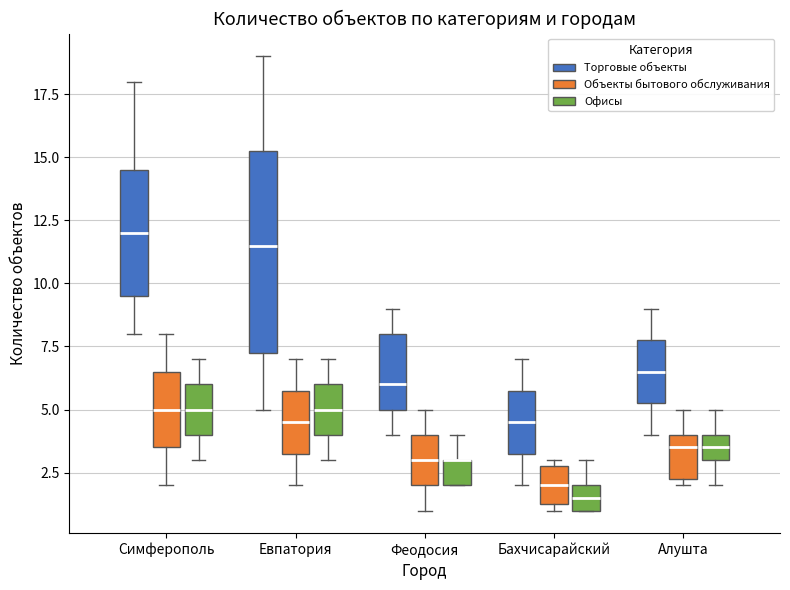

Where is the upper edge of the box for Алушта (Объекты бытового обслуживания) on the y-axis? The values are not printed on the chart, so give them approximately, as read against the axis.

4.0